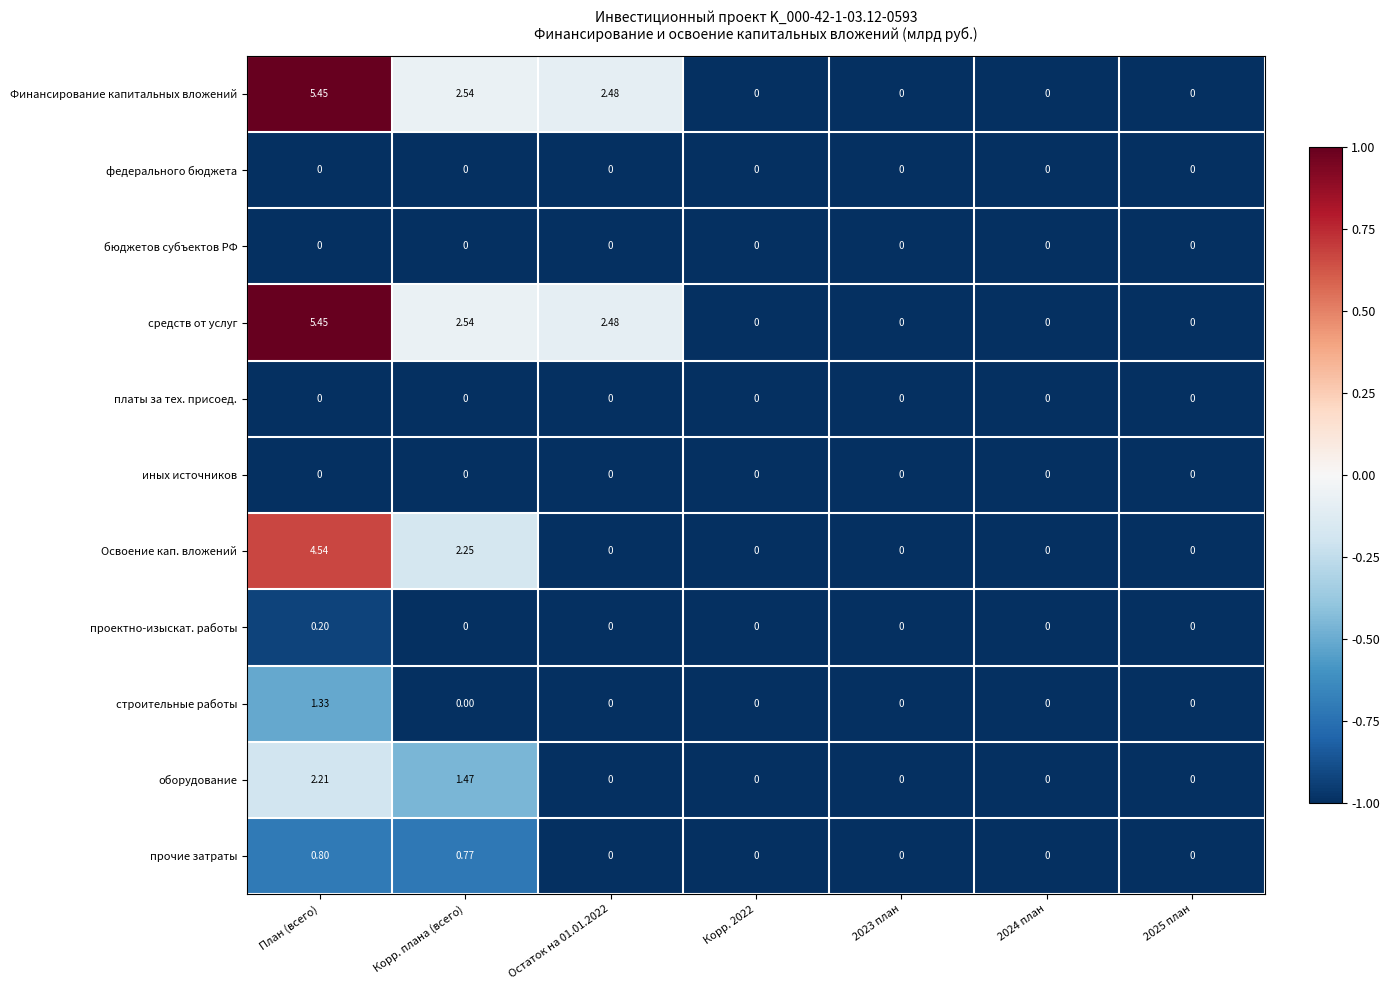

At which label is оборудование closest to 1?

Корр. плана (всего)